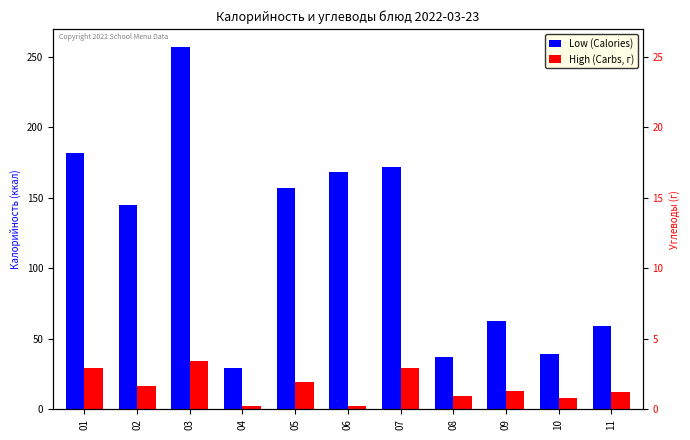

Is it true that Low (Calories) equals 37.0 at 08?

True